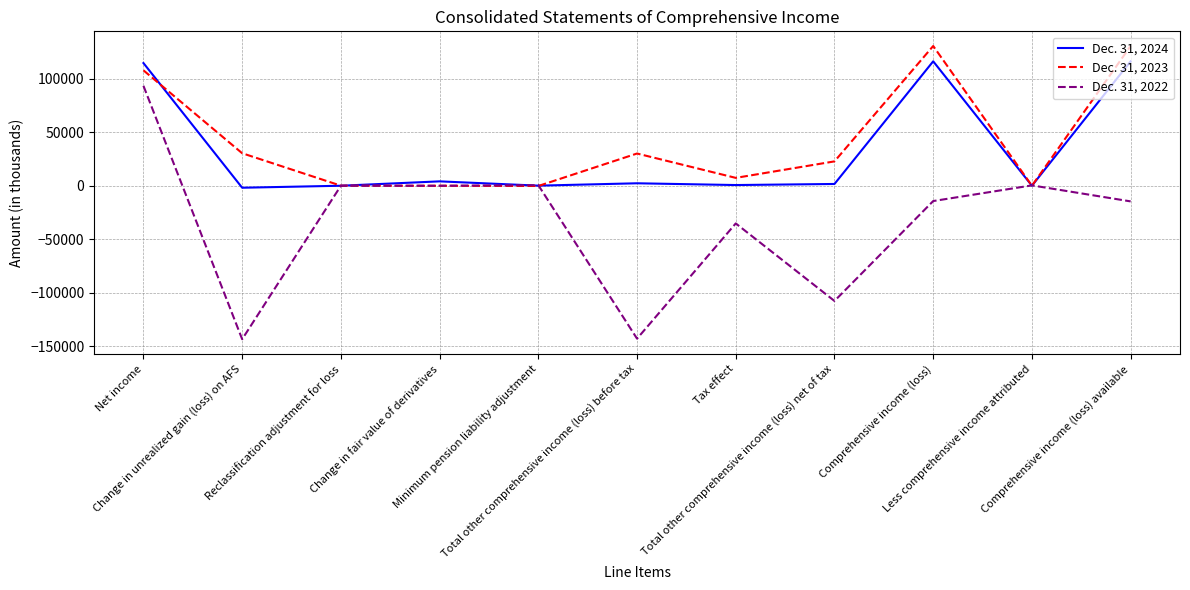

List the series in order of their peak value, highest first.

Dec. 31, 2023, Dec. 31, 2024, Dec. 31, 2022